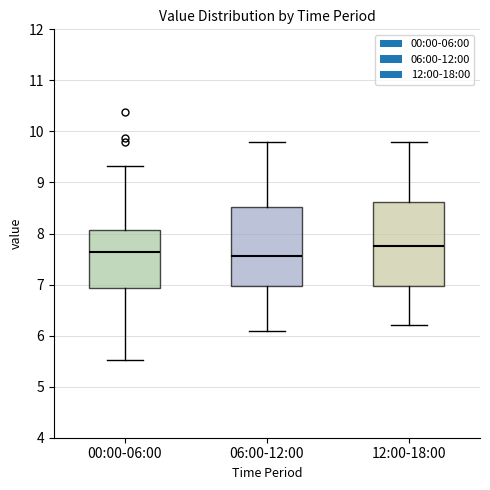

Reading left to right, transcribe this box plot: for each box, give where its median line is, the range the box spans, and where its two whiskers end, as read against the y-axis. The values are not printed on the chart, so give them approximately, as read against the axis.

00:00-06:00: median 7.6, box 6.9 to 8.1, whiskers 5.5 to 9.3
06:00-12:00: median 7.6, box 7.0 to 8.5, whiskers 6.1 to 9.8
12:00-18:00: median 7.8, box 7.0 to 8.6, whiskers 6.2 to 9.8